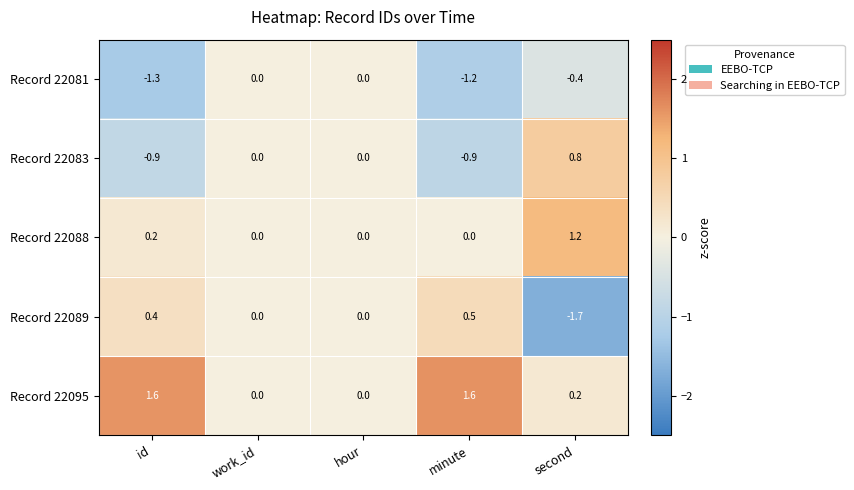

Which series has the largest total across all categories?

Record 22095